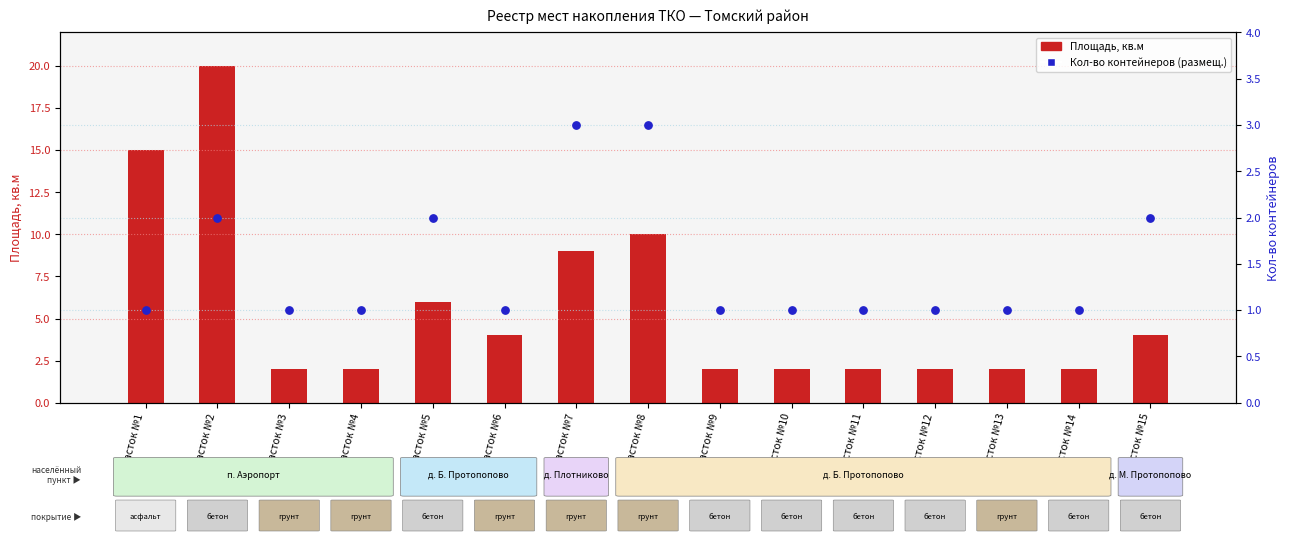

What are all the series names shown in the legend?

Площадь, кв.м, Кол-во контейнеров (размещ.)